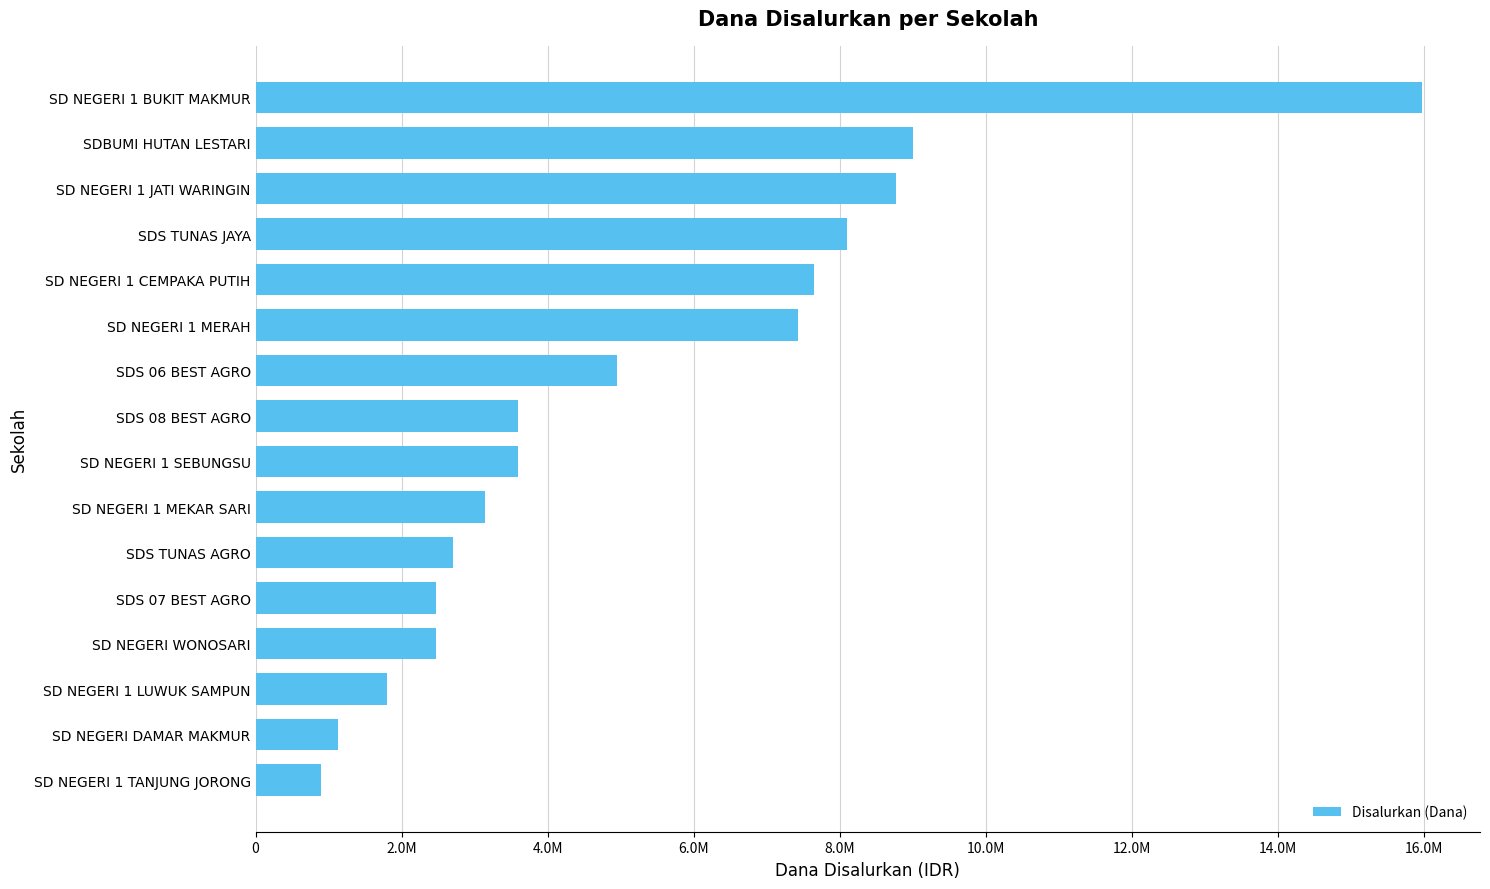

Are the bars grouped side by side (vs. stacked)?

No